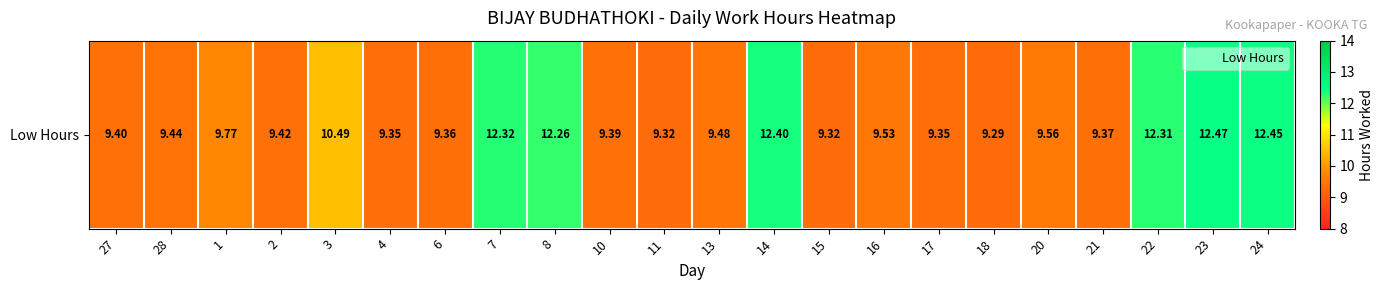

What is the average value?

10.3